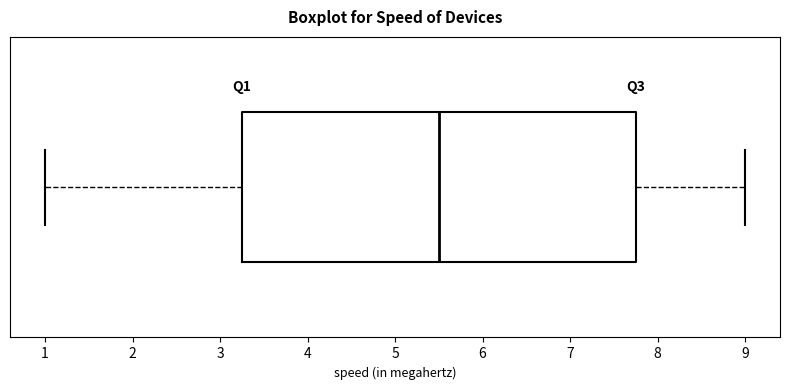

Read this box plot against the x-axis: the position of the median line, the range covered by the box, and the ends of both whiskers. The values are not printed on the chart, so give them approximately, as read against the axis.

median 5.5, box 3.3 to 7.8, whiskers 1.0 to 9.0